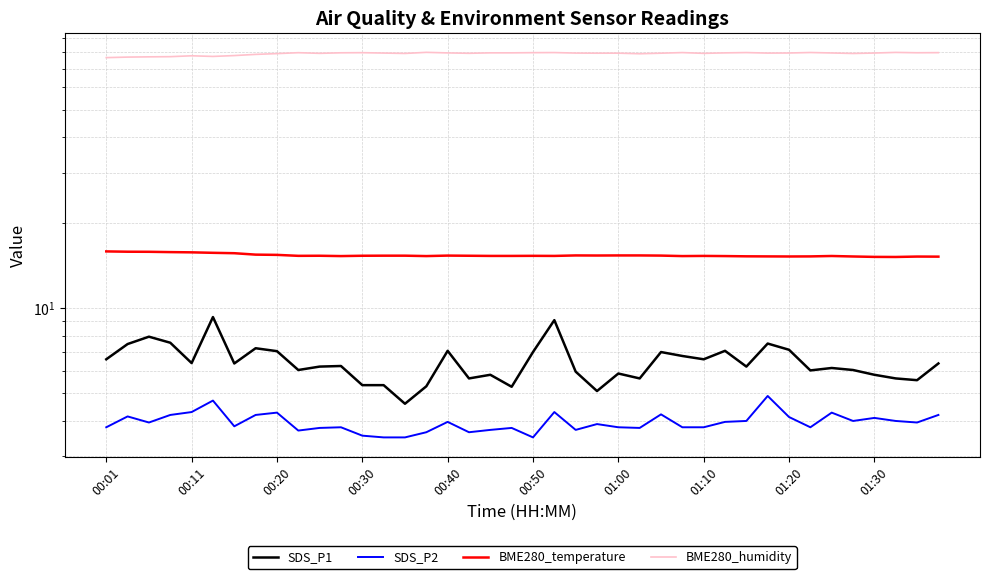

True or false: SDS_P1 and BME280_temperature cross at least once.

False